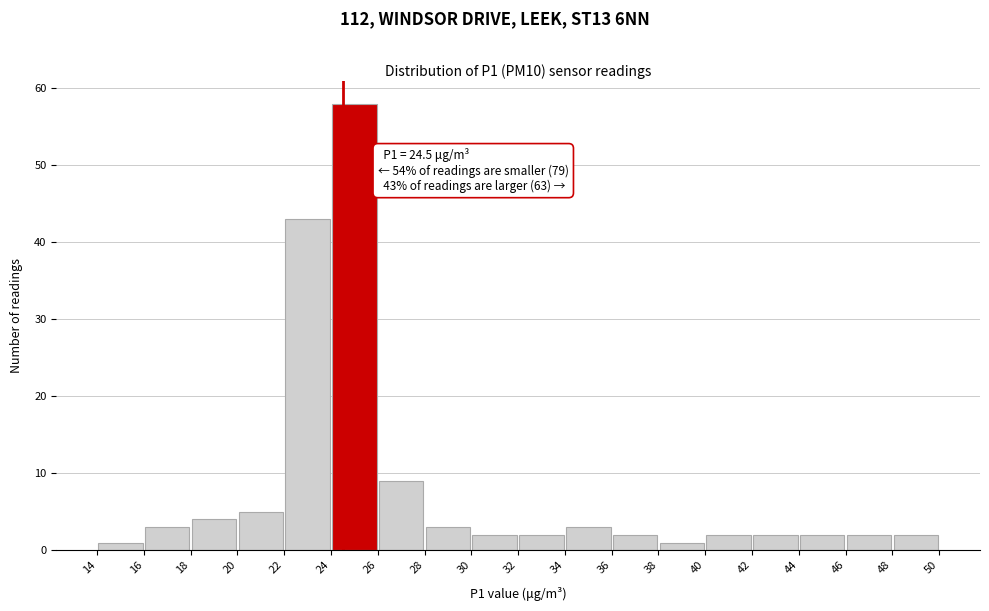

Which range on the x-axis has the tallest bar?

24 to 26